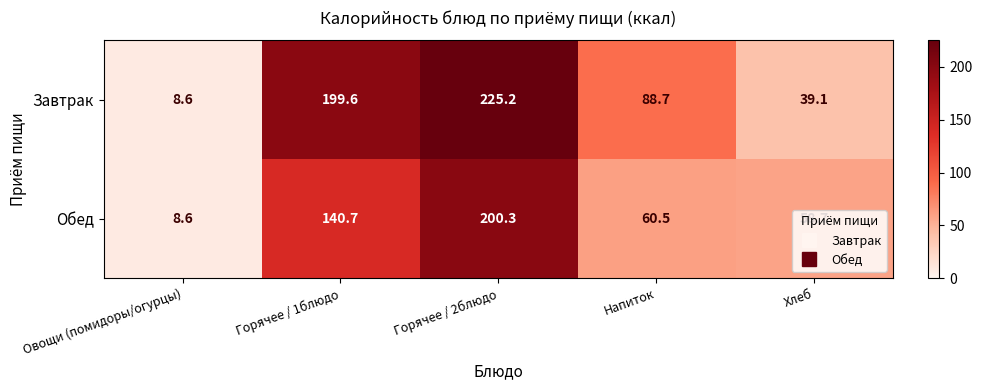

What is the difference between the maximum and minimum values in the Завтрак series?

216.6